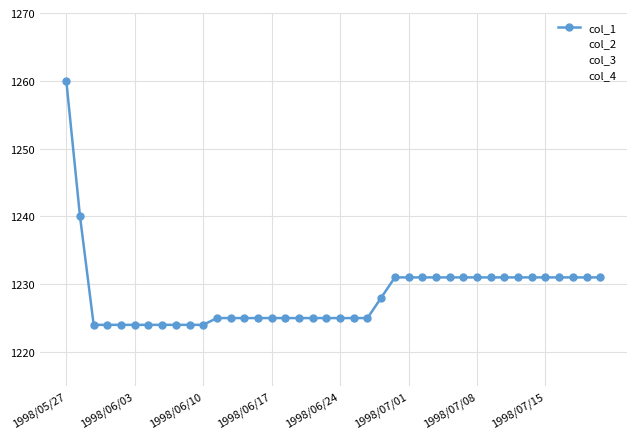

Which label corresponds to the largest value in the chart?

1998/05/27